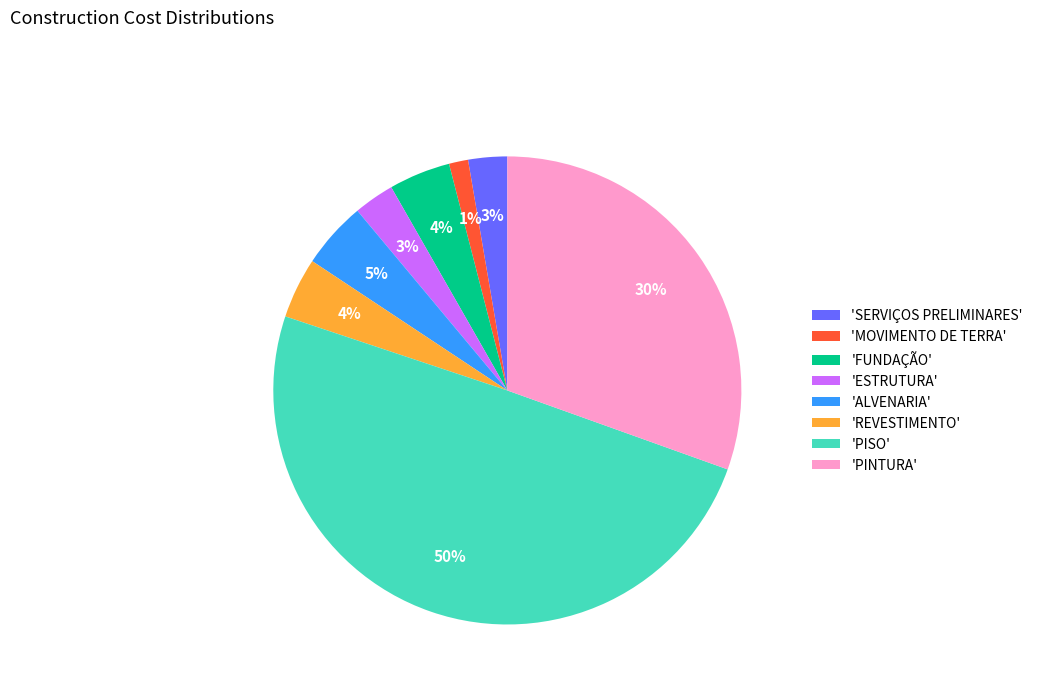

Count the number of slices in the pie.

8